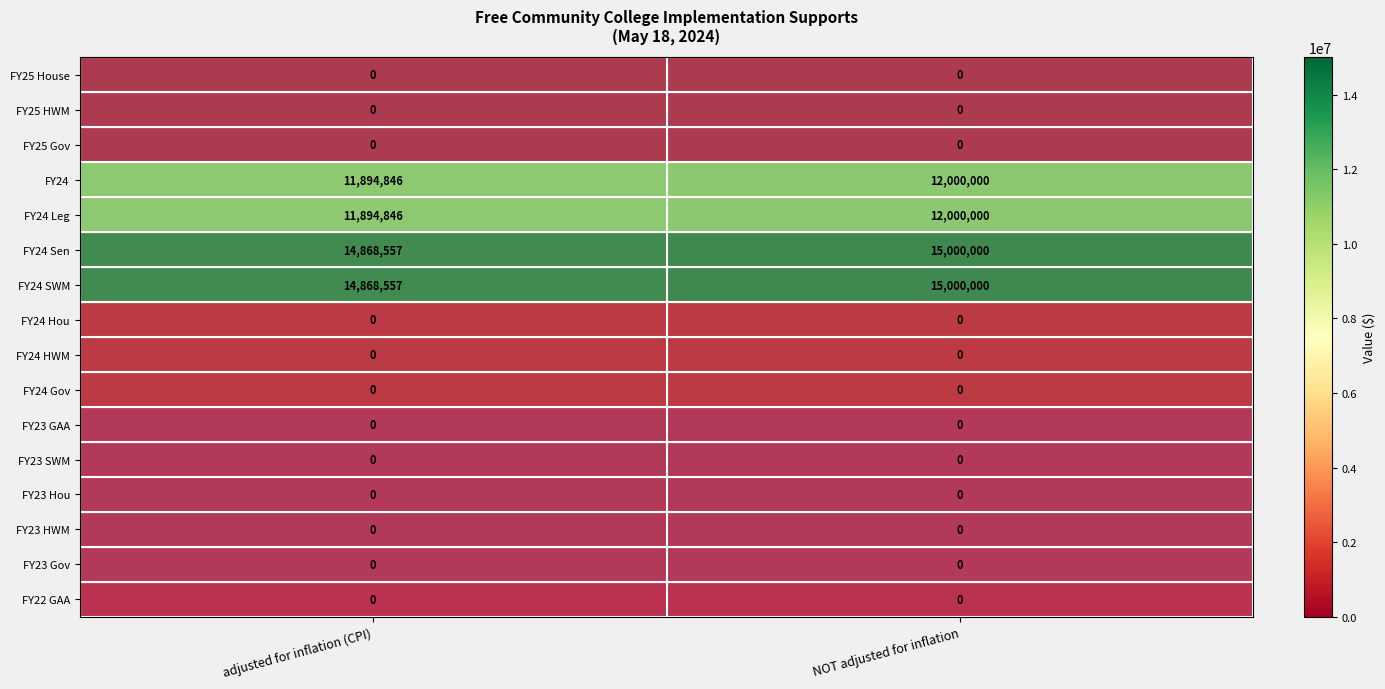

List the labels in order of FY24 Sen value, smallest first.

adjusted for inflation (CPI), NOT adjusted for inflation